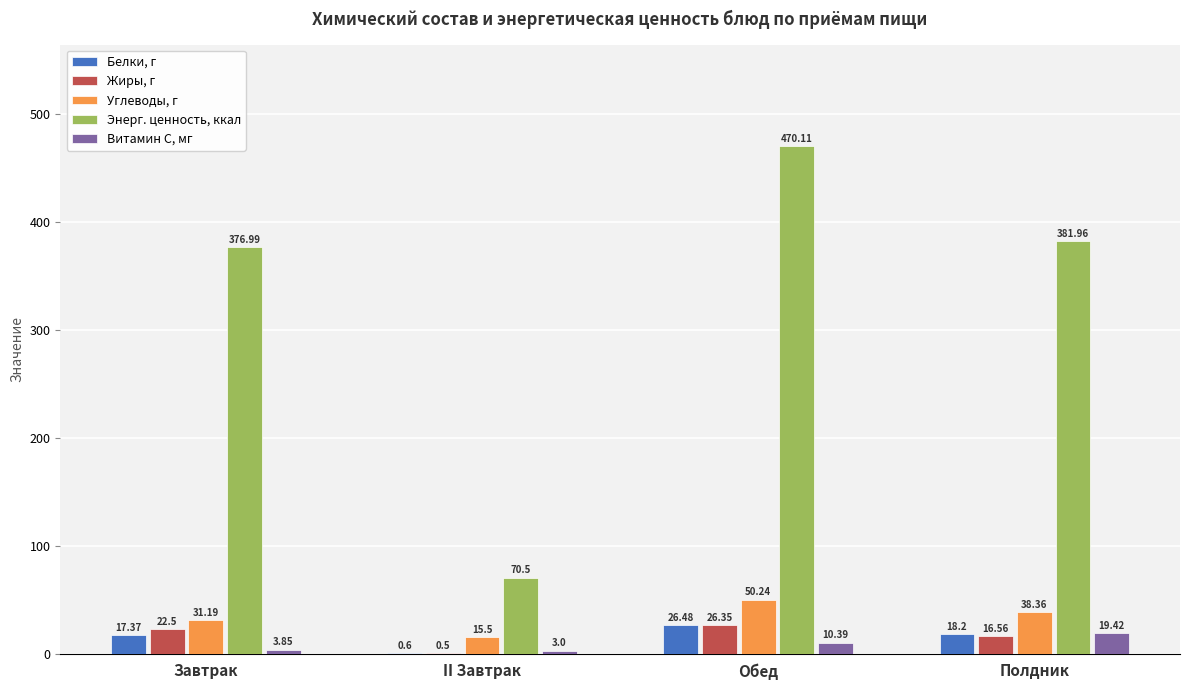

Between Завтрак and II Завтрак, which series saw the biggest shift?

Энерг. ценность, ккал